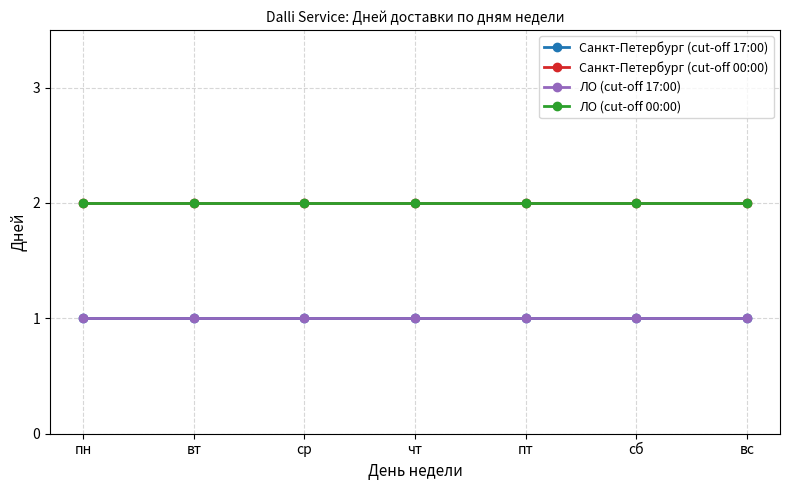

Rank the categories by Санкт-Петербург (cut-off 00:00) value from lowest to highest.

пн, вт, ср, чт, пт, сб, вс